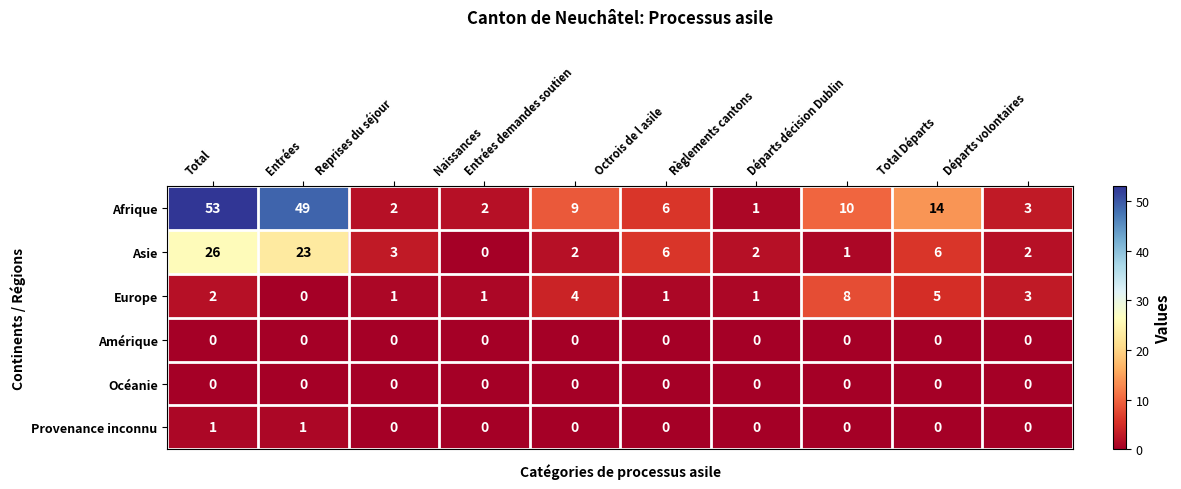

The Afrique series shows 1 at Reprises du séjour. True or false?

False